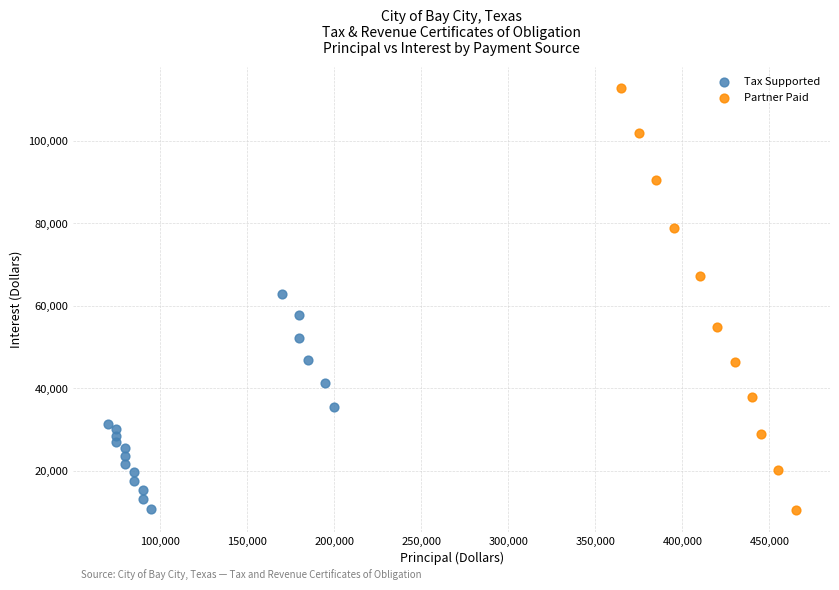

Which series contains the highest Y value?

Partner Paid